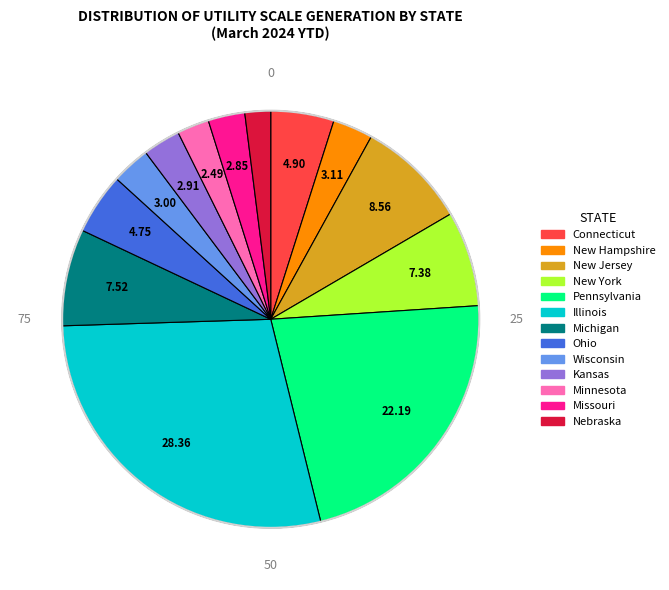

Count the number of slices in the pie.

13